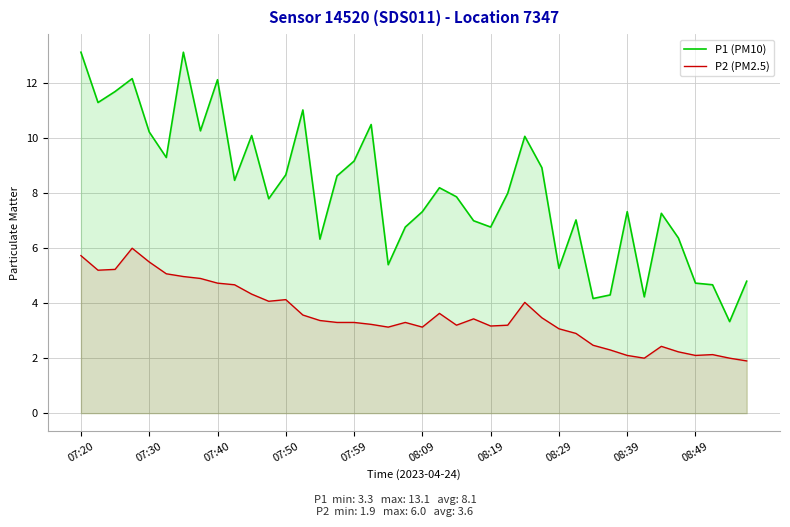

At which category is the sum across all series the highest?

07:20